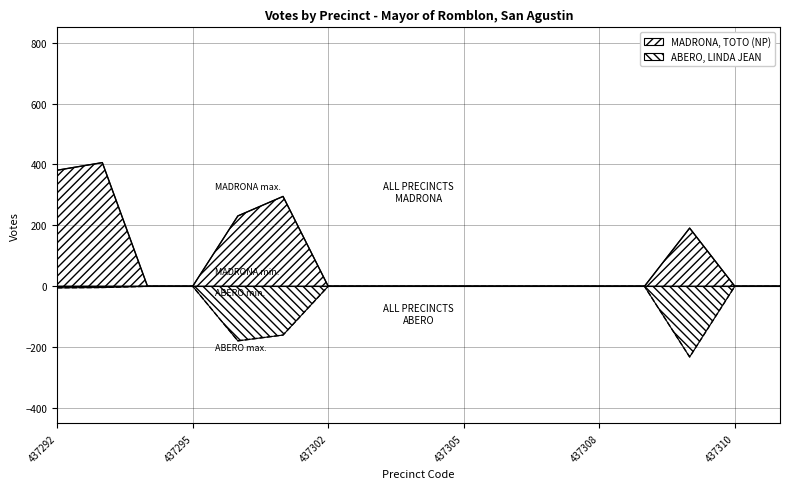

Which series has the largest total across all categories?

MADRONA, TOTO (NP)